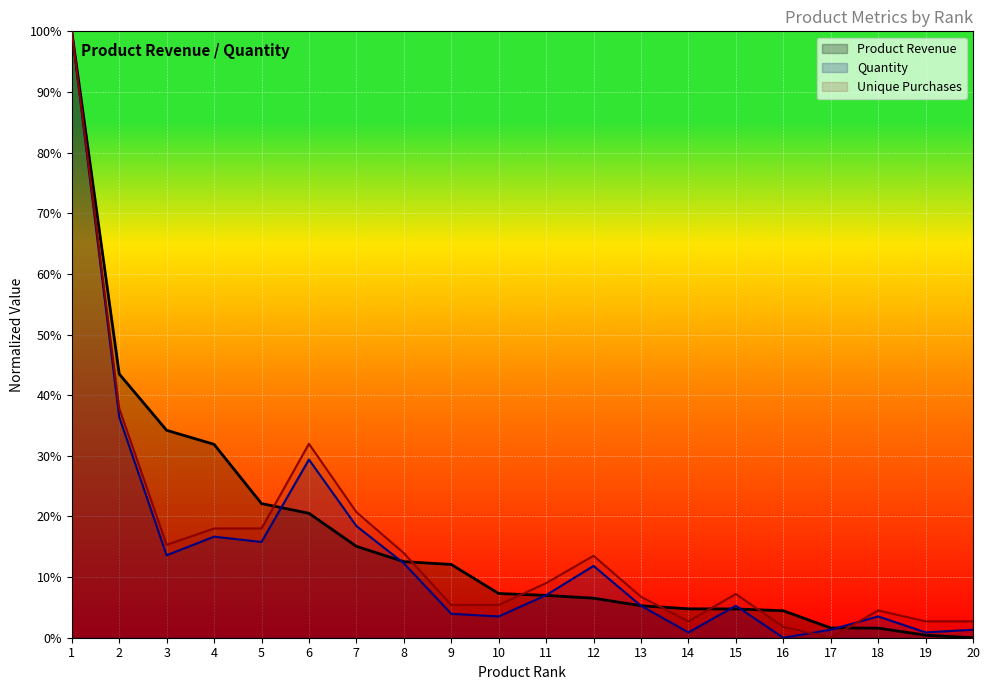

At which category is the sum across all series the highest?

1